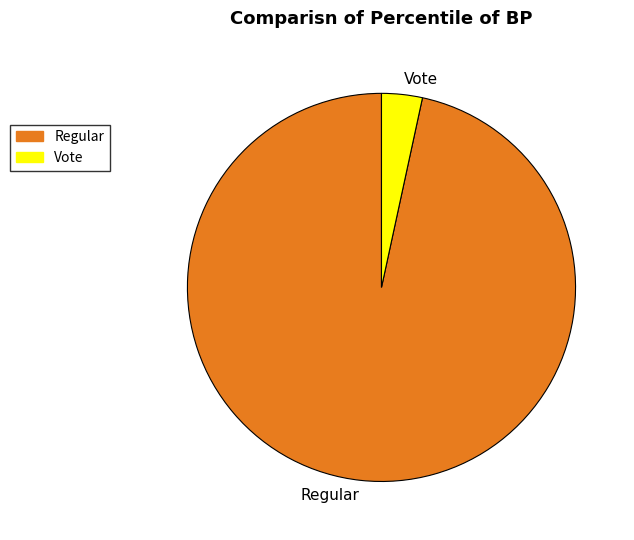

How many slices are in this pie chart?

2